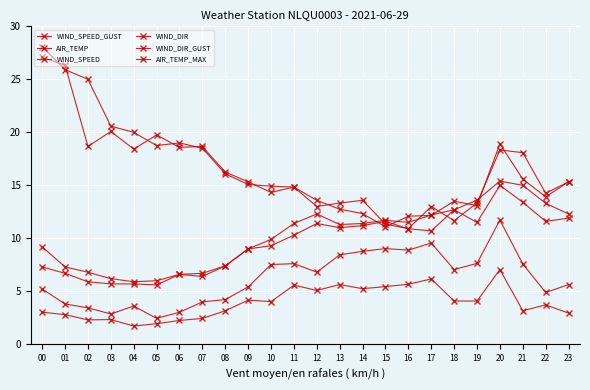

Is this an area chart (filled region under the line)?

No